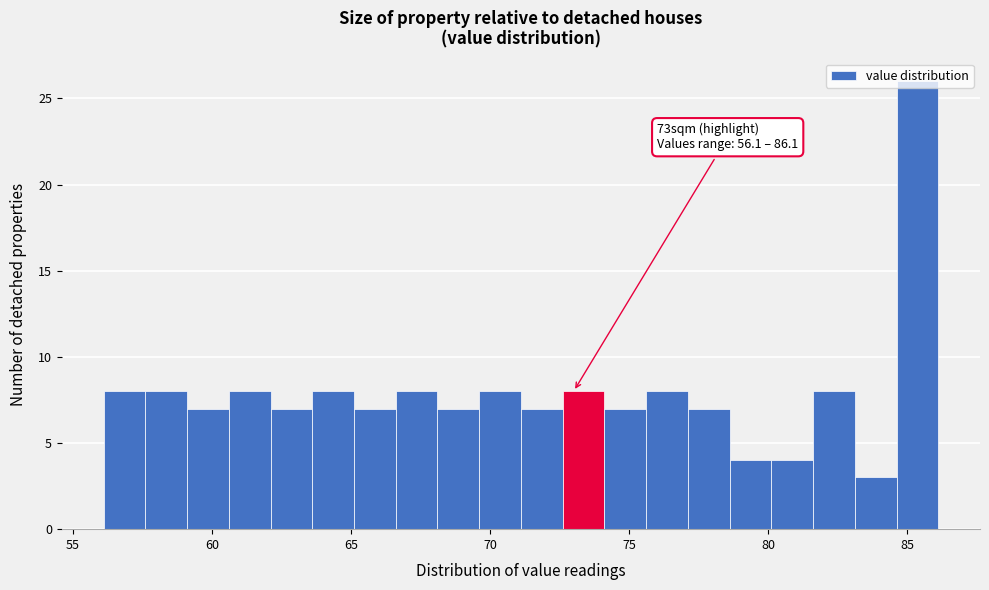

Read against the x-axis, roughly where is the centre of the tallest bar?

85.5